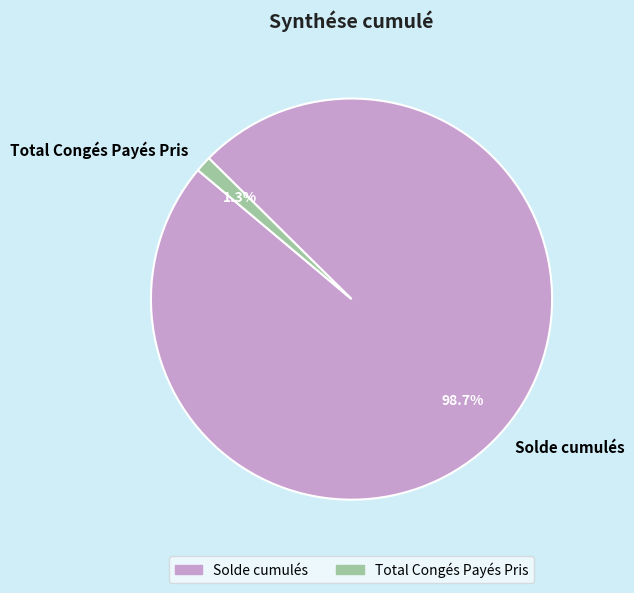

Which category has the biggest portion of the pie?

Solde cumulés